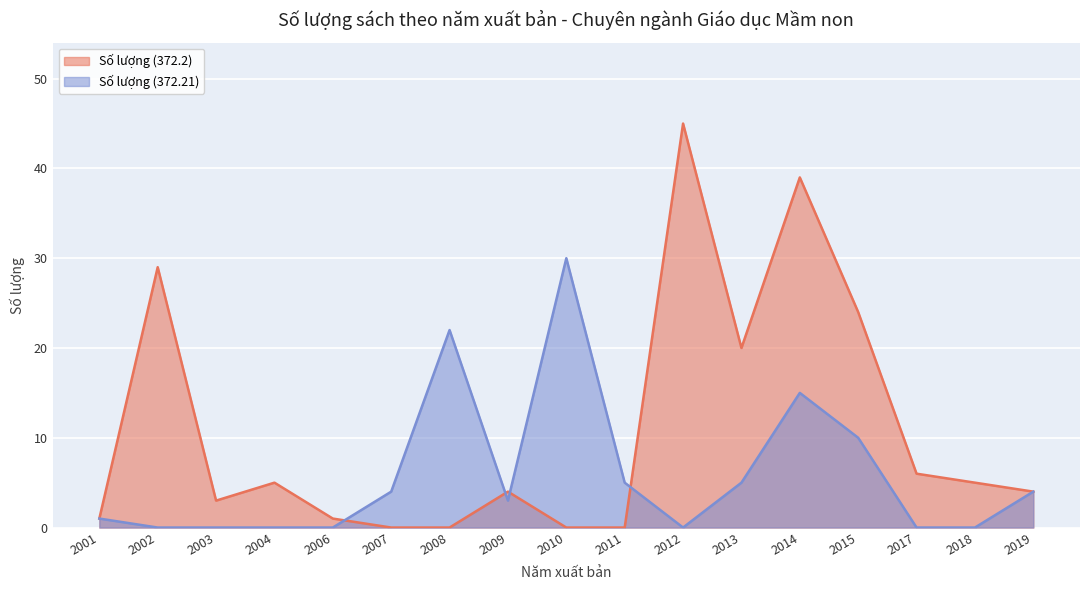

Which has a higher value, 2014 or 2009?

2014